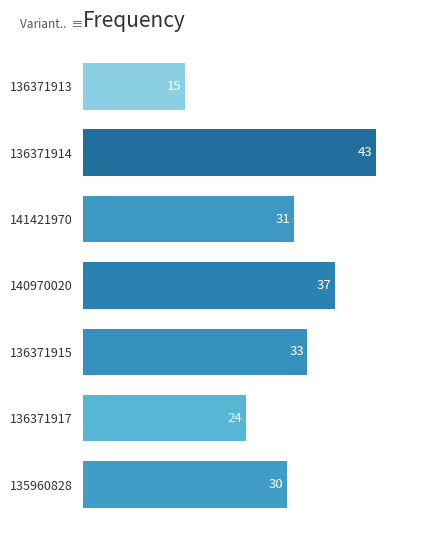

What is the difference between the second highest and second lowest values?

13